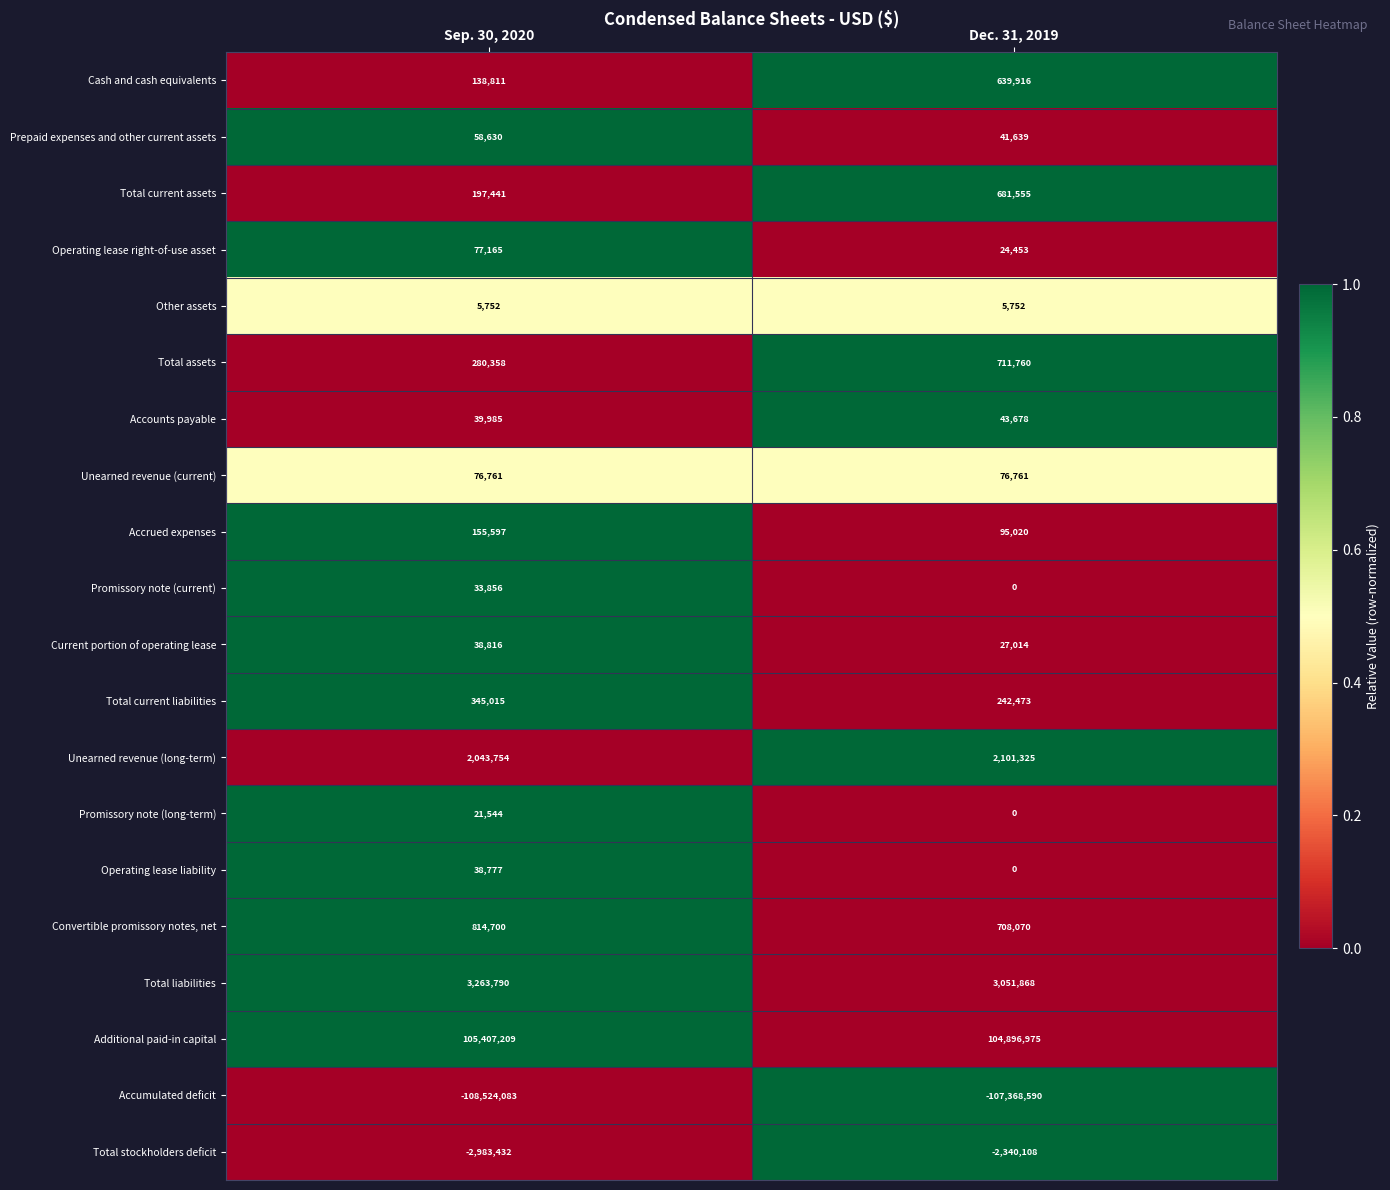

What is the minimum value shown in the chart?

-108524083